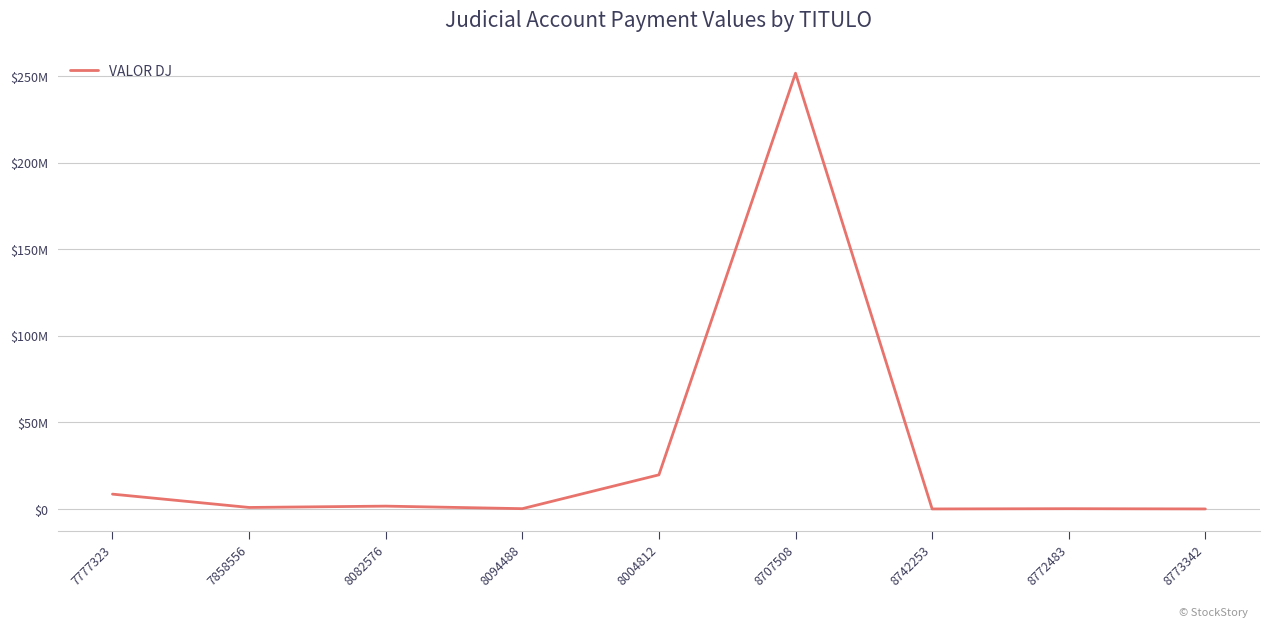

Does the chart display data point markers on the line(s)?

No